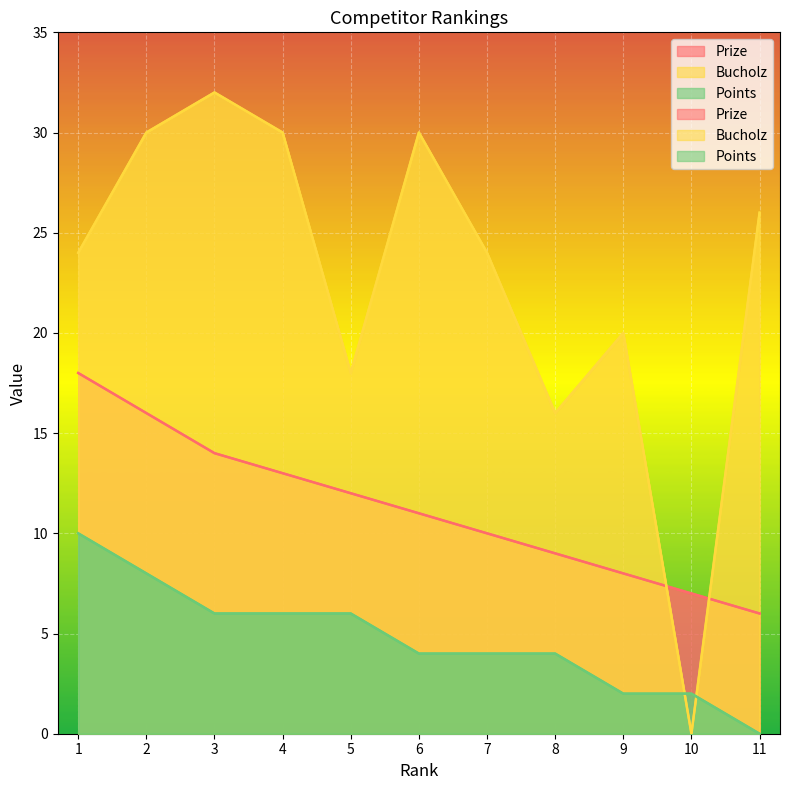

Is it true that Bucholz equals 30 at 6?

True